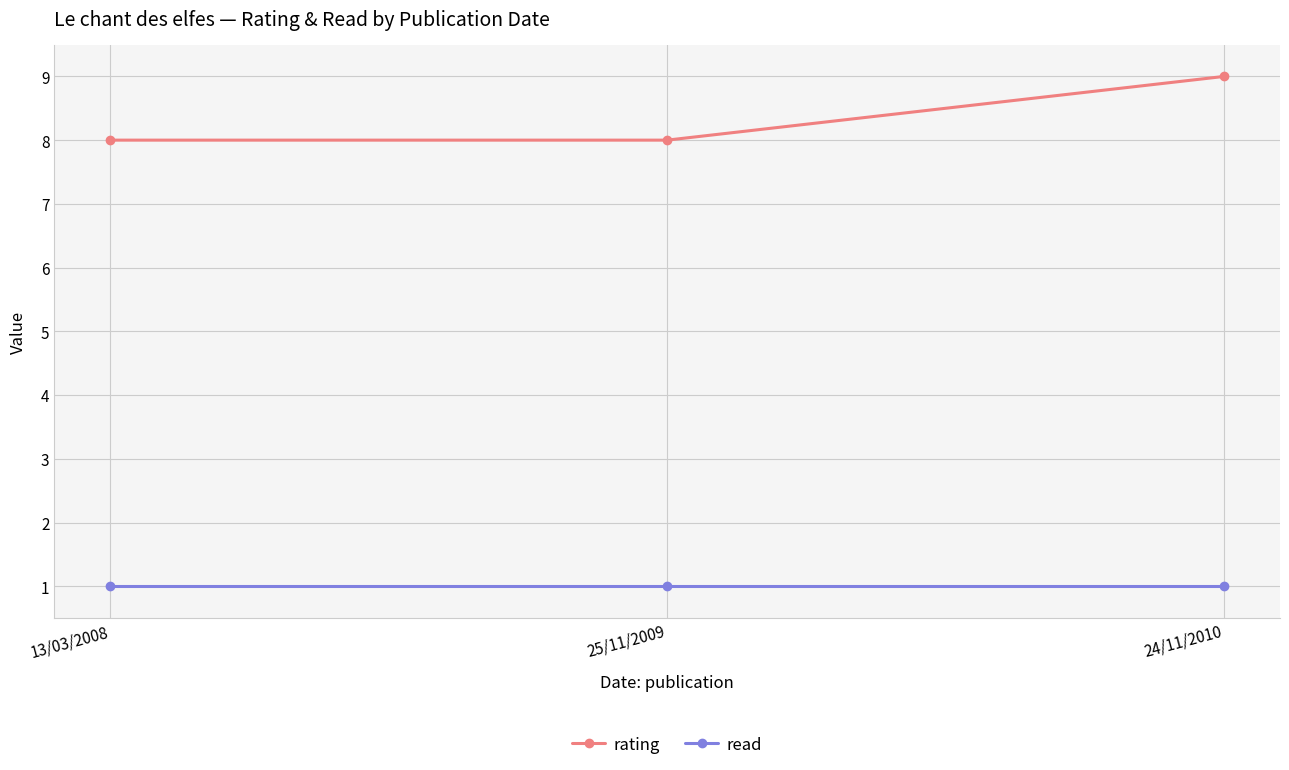

At which category does the chart reach its peak across all series?

24/11/2010